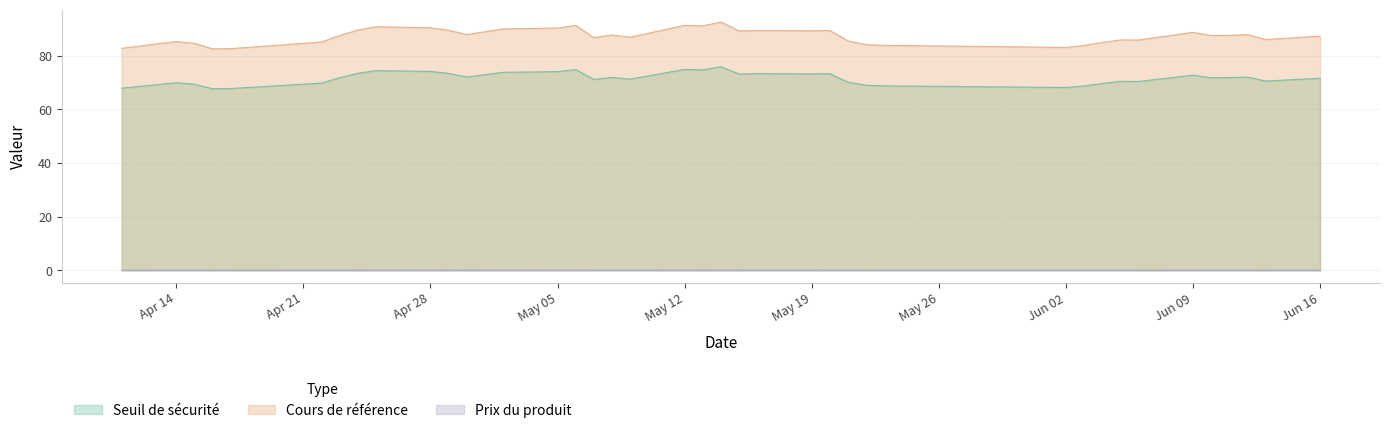

Is the value of Cours de référence at 2025-06-04 greater than the value of Seuil de sécurité at 2025-05-14?

Yes